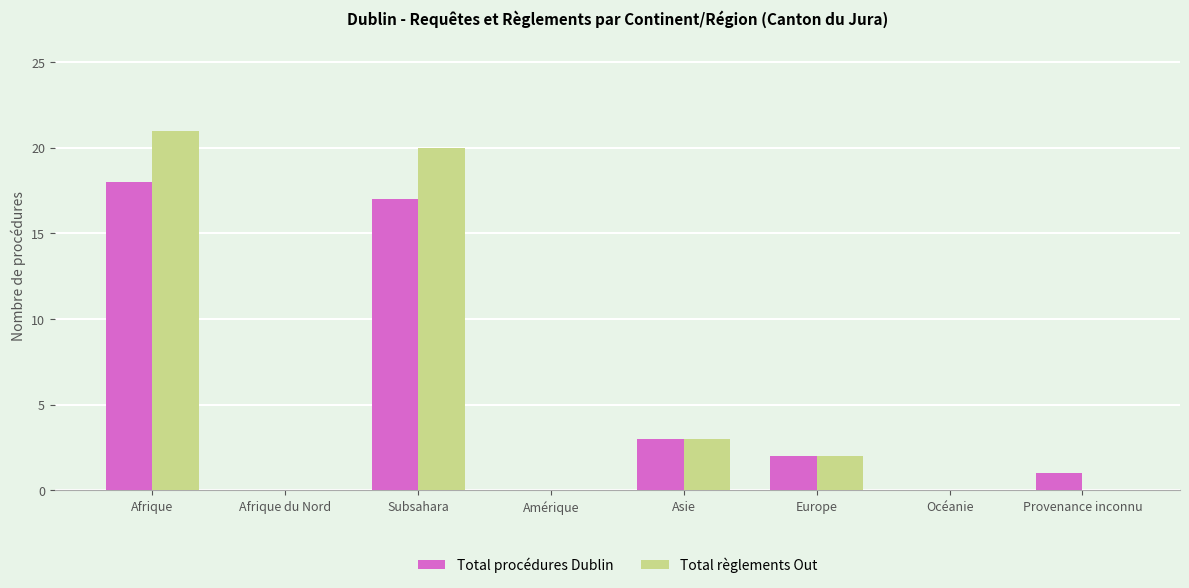

Between Afrique and Afrique du Nord, which series saw the biggest shift?

Total règlements Out